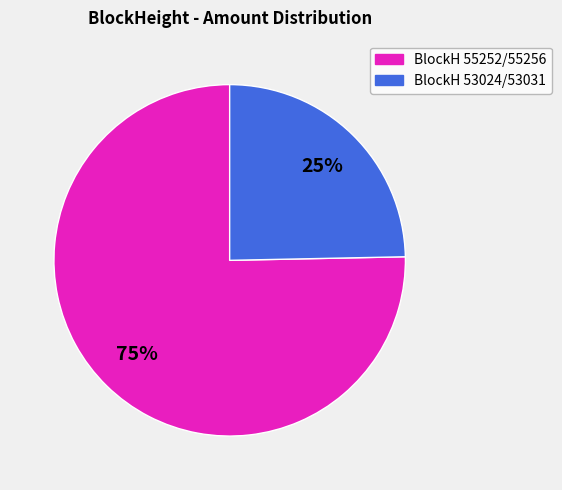

Rank the categories by value from highest to lowest.

BlockH 55252/55256, BlockH 53024/53031